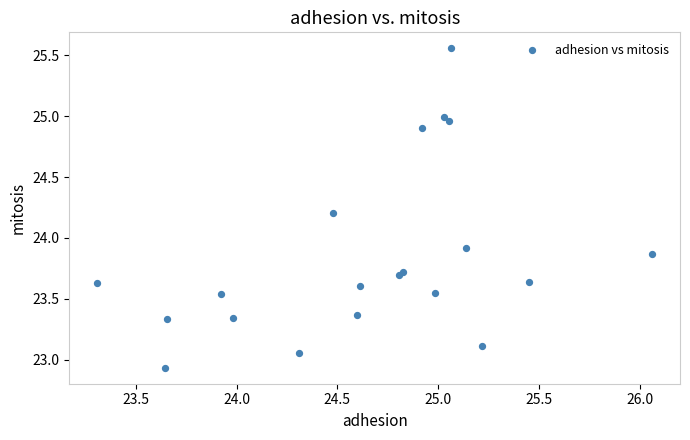

What is the range of Y values (max minus min)?

2.6